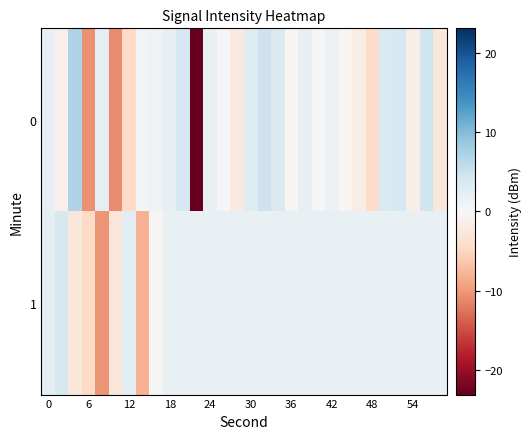

Rank the series by their average value, from highest to lowest.

1, 0